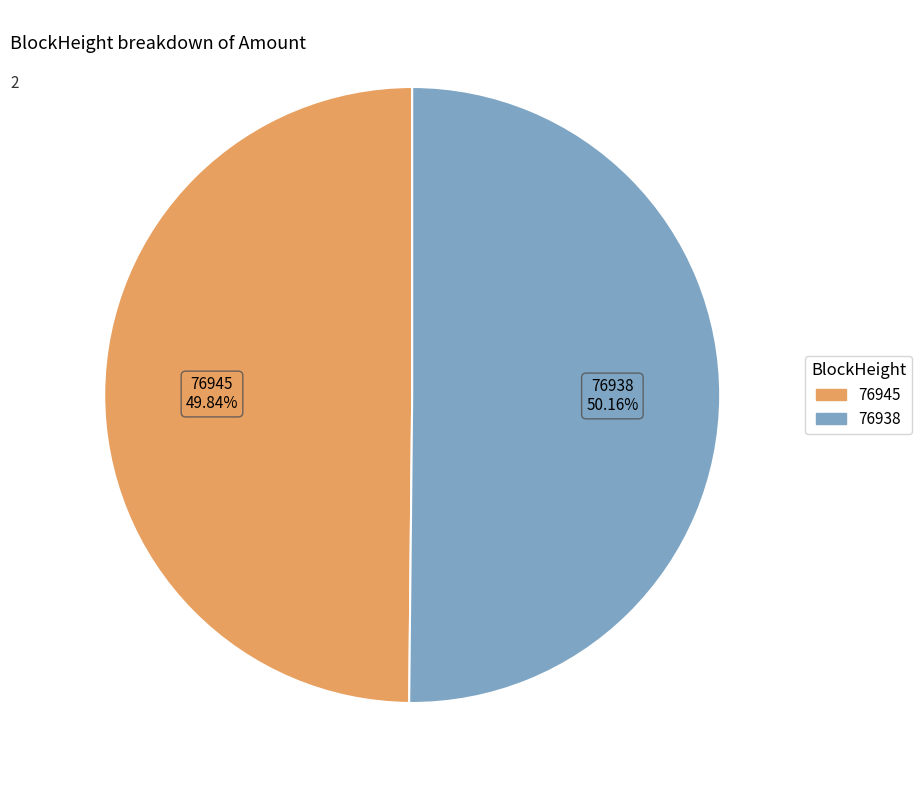

Approximately how many times larger is the value at 76938 compared to 76945?

1.0